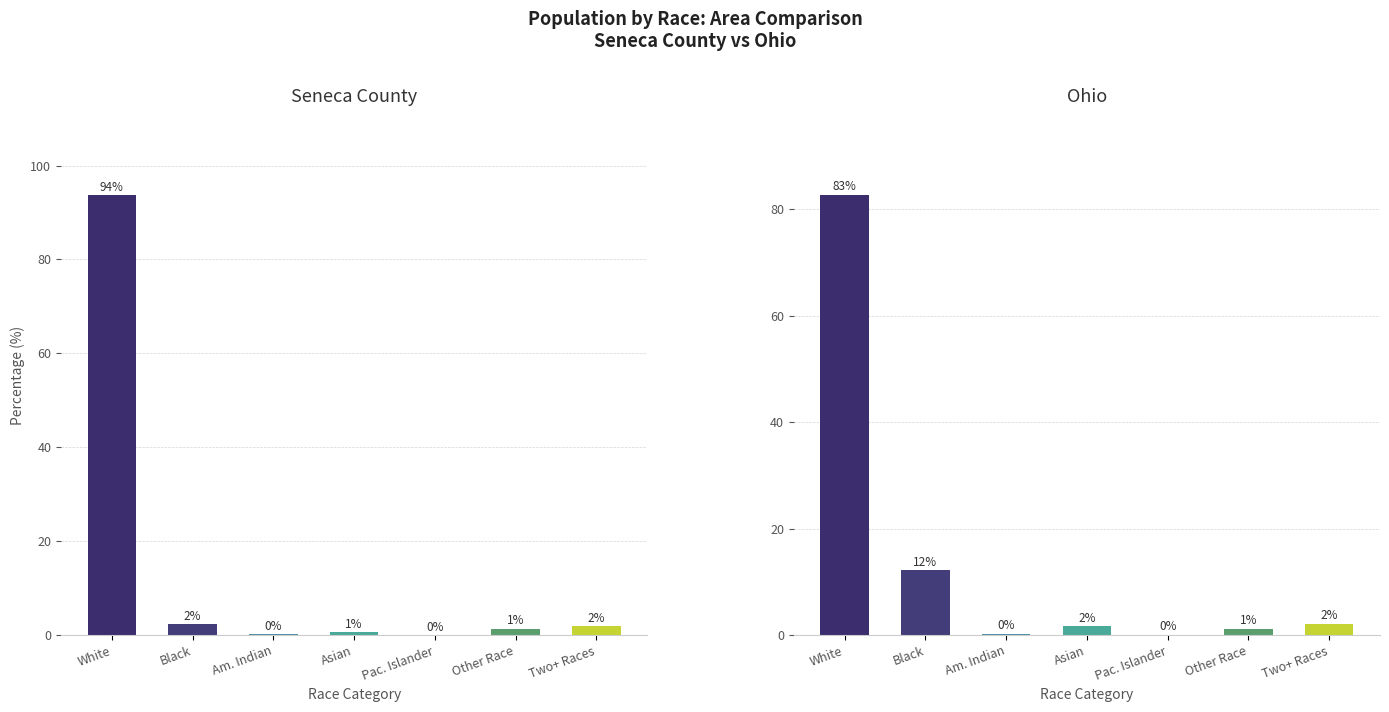

Which label corresponds to the largest value in the chart?

White